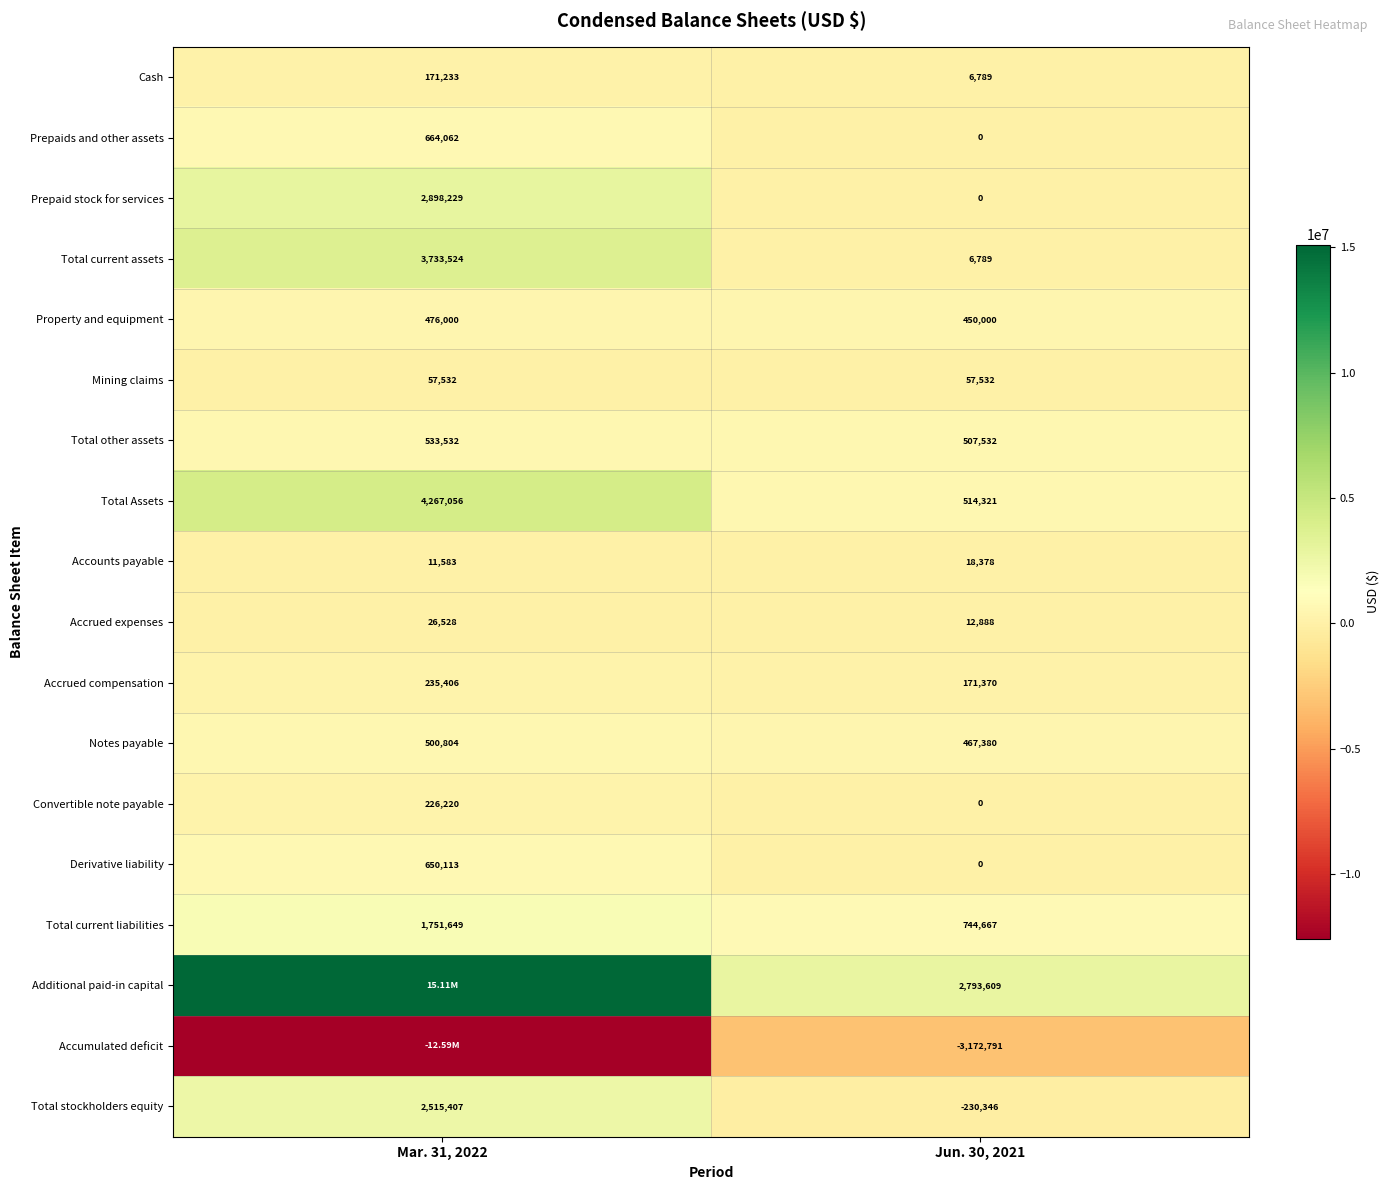

List the labels in order of Total stockholders equity value, smallest first.

Jun. 30, 2021, Mar. 31, 2022